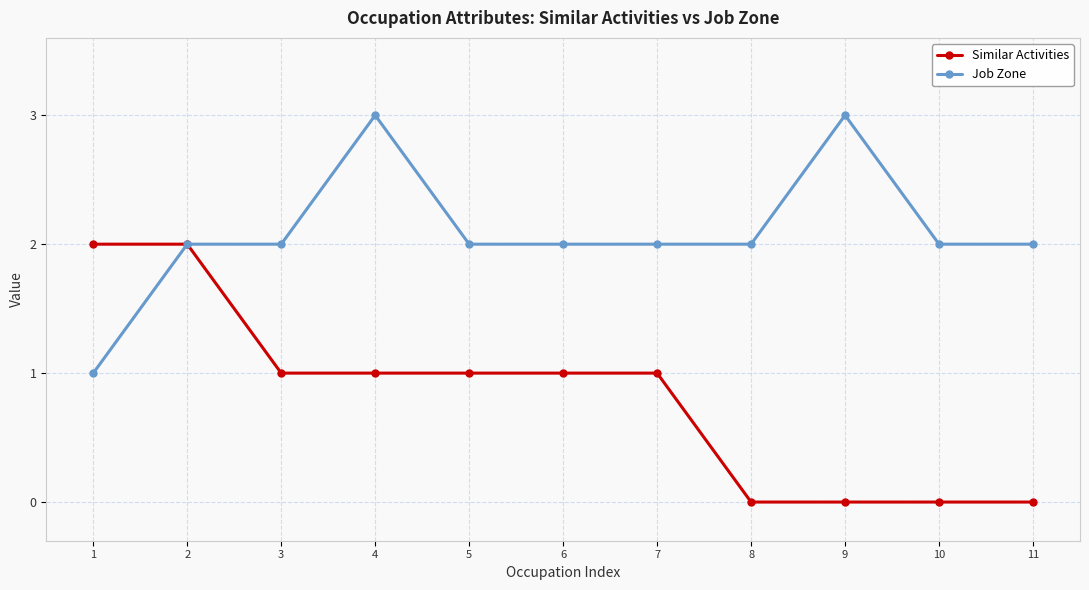

What is the value of the Similar Activities point at the 5th from the left?

1